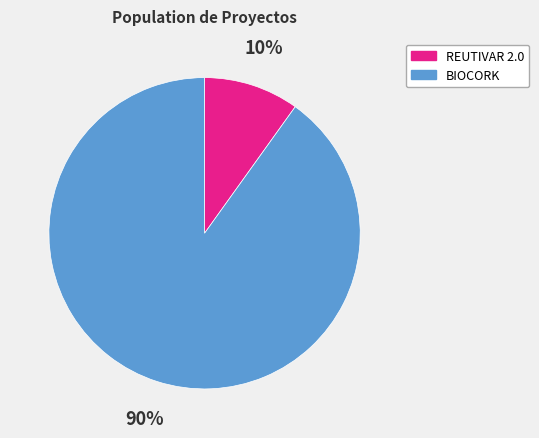

What is the smallest slice in the pie chart?

REUTIVAR 2.0